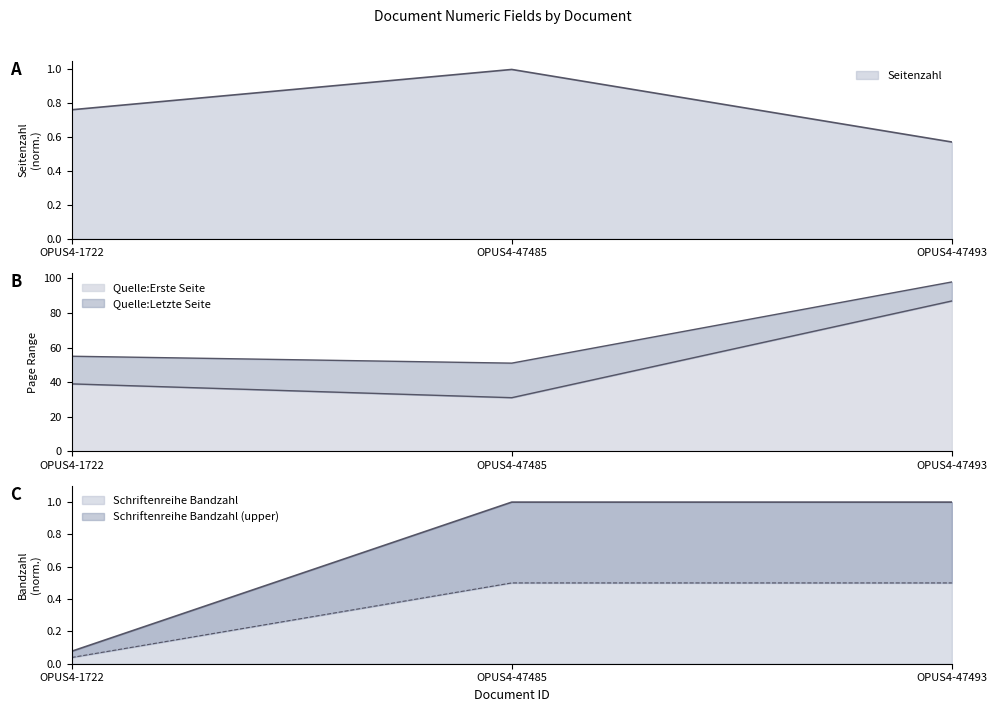

Rank the series at OPUS4-1722 from lowest to highest value.

Schriftenreihe Bandzahl, Seitenzahl, Quelle:Erste Seite, Quelle:Letzte Seite